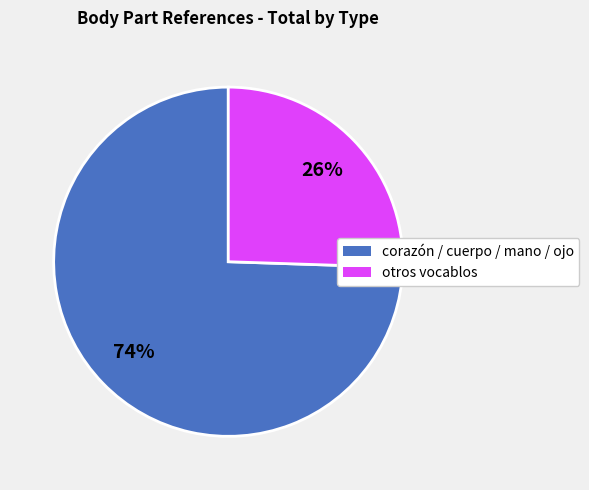

To the nearest percent, what portion does corazón / cuerpo / mano / ojo represent?

74%